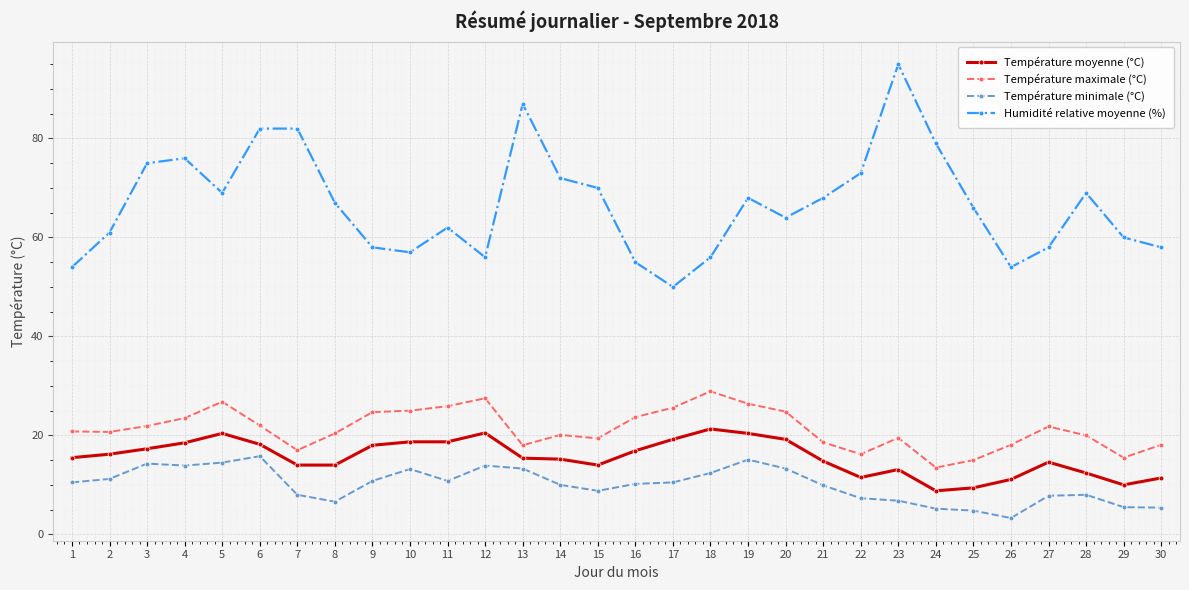

Which series has the largest range (max minus min)?

Humidité relative moyenne (%)